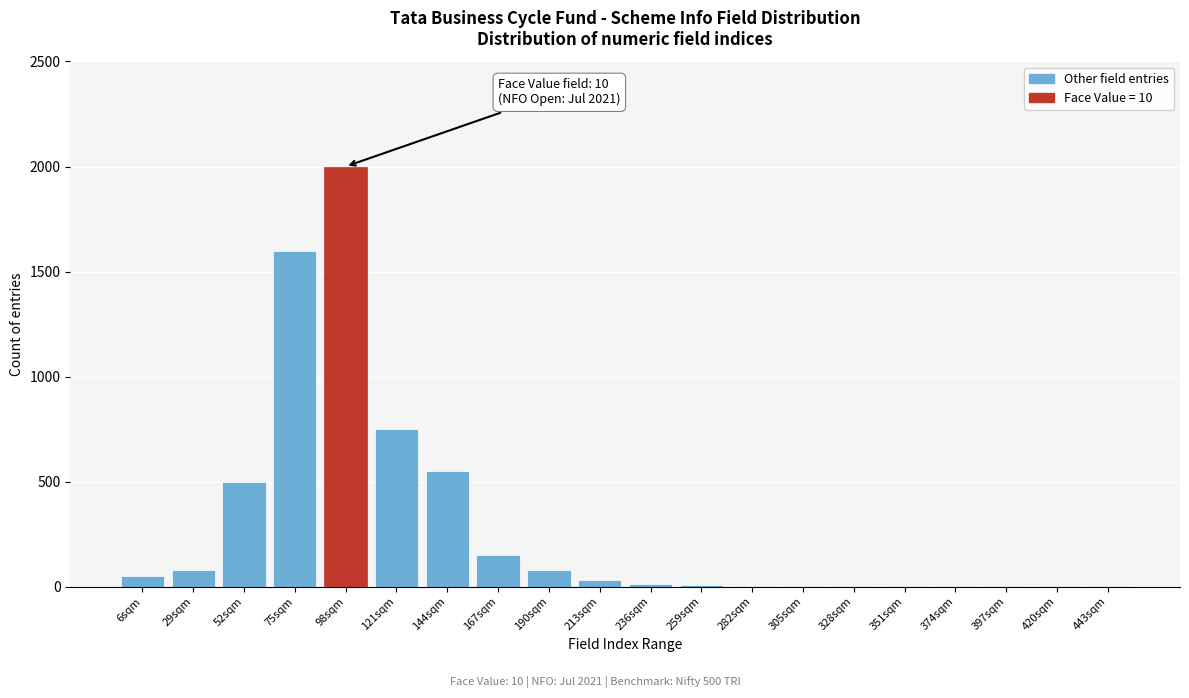

What is the change in value from 144sqm to 190sqm?

-470